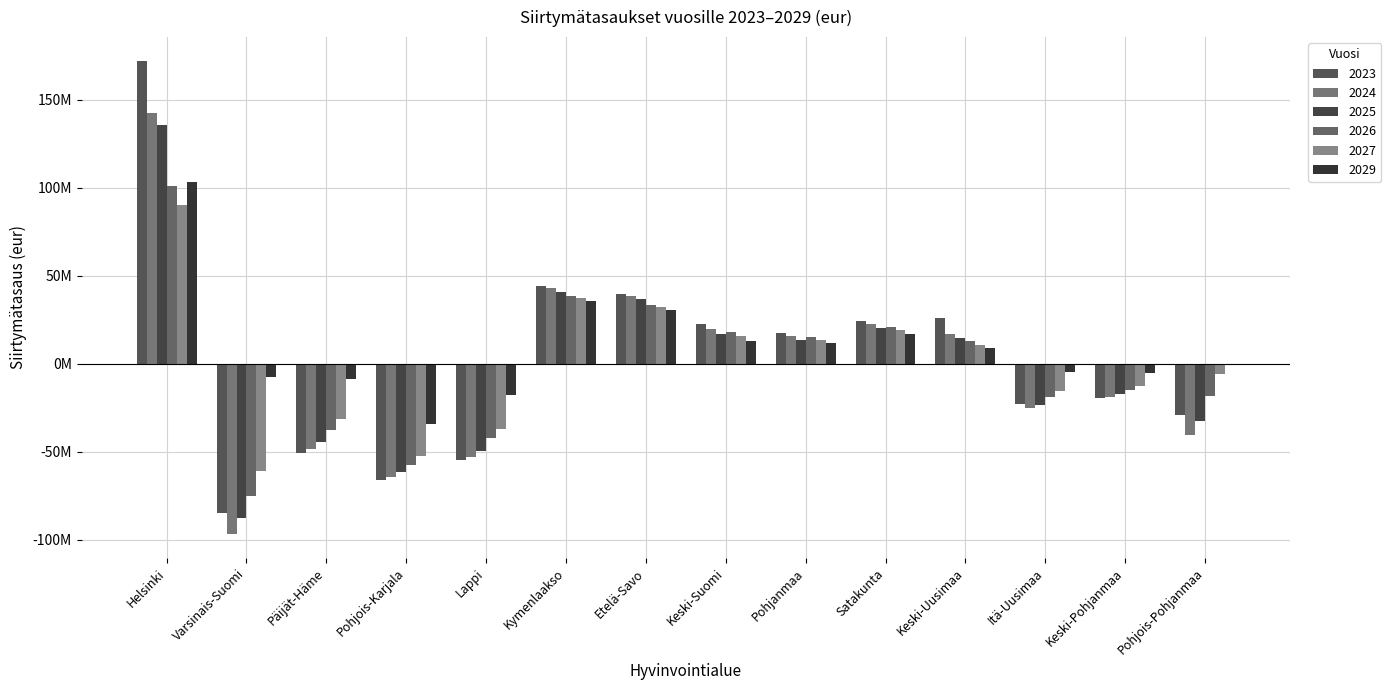

At which label is 2023 closest to 43630949?

Kymenlaakso